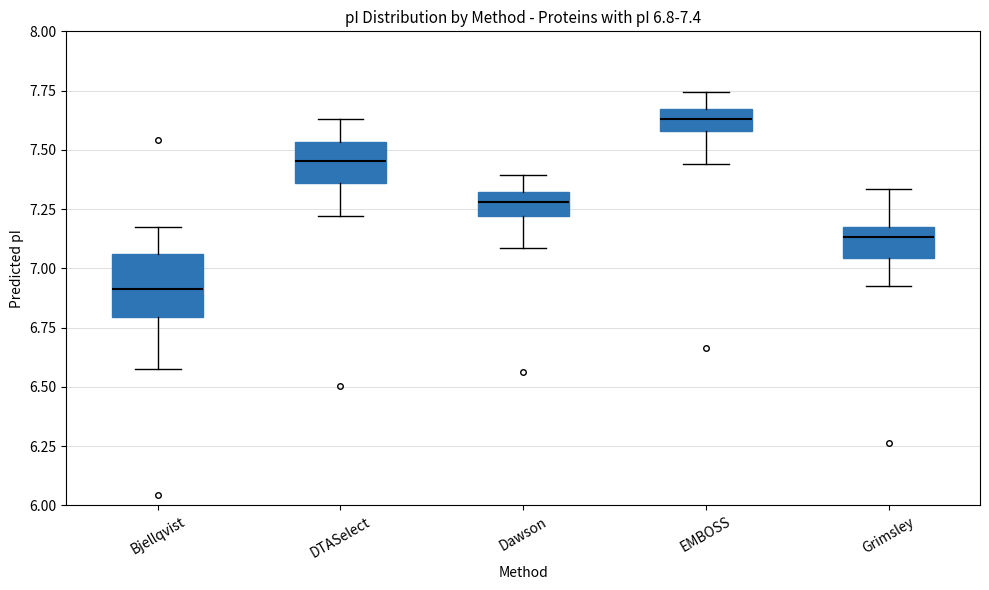

Which box's median line is the lowest?

Bjellqvist